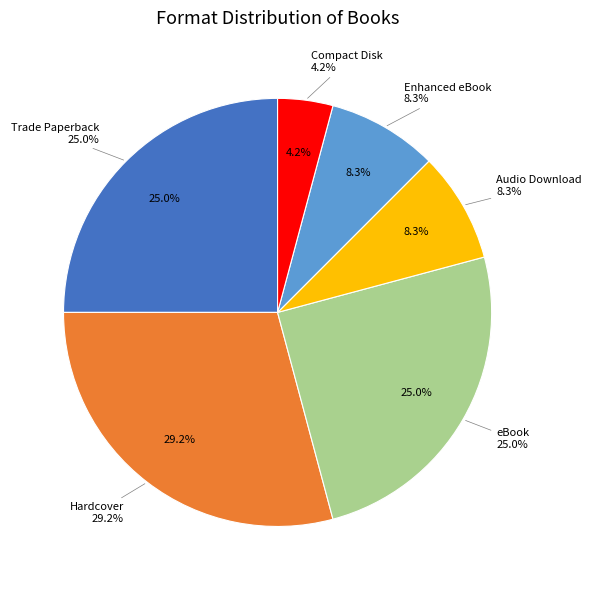

Is Trade Paperback the majority of the pie?

No